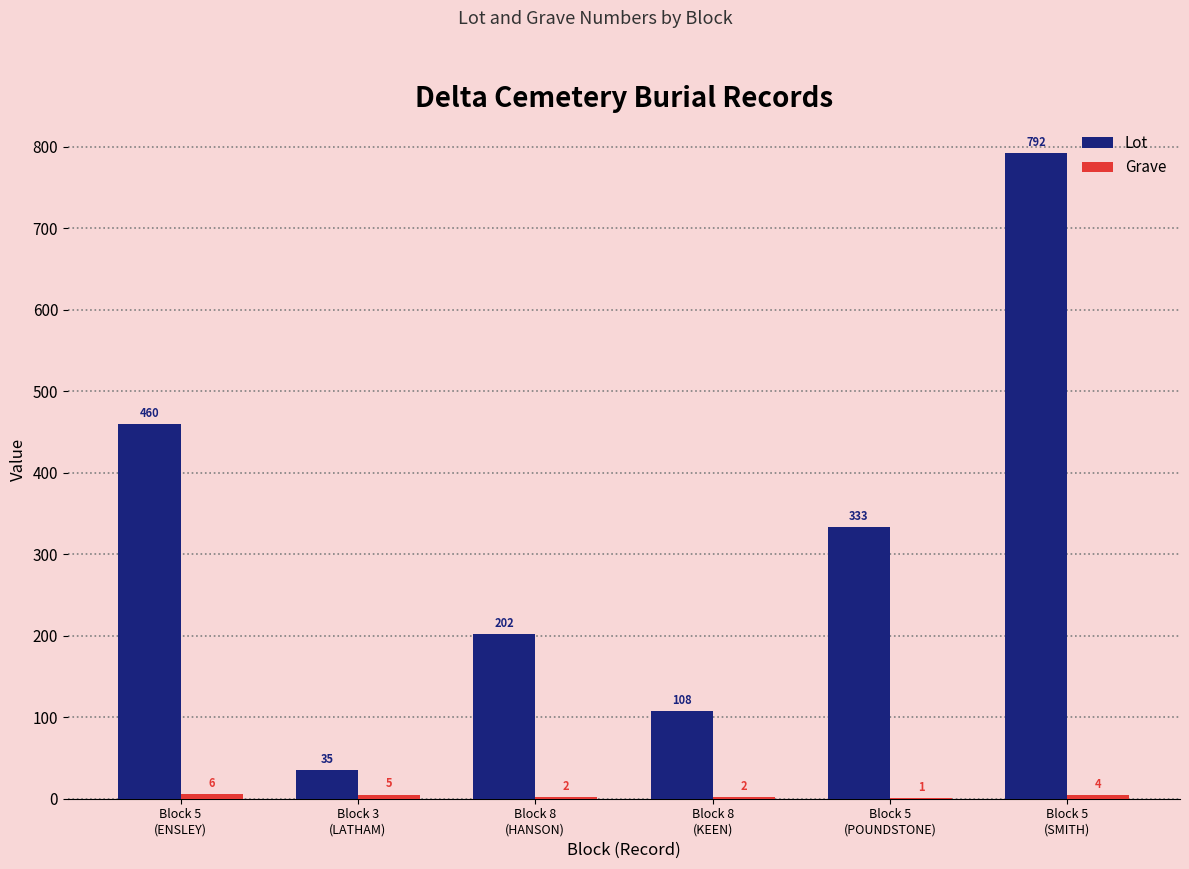

Which series has the largest total across all categories?

Lot